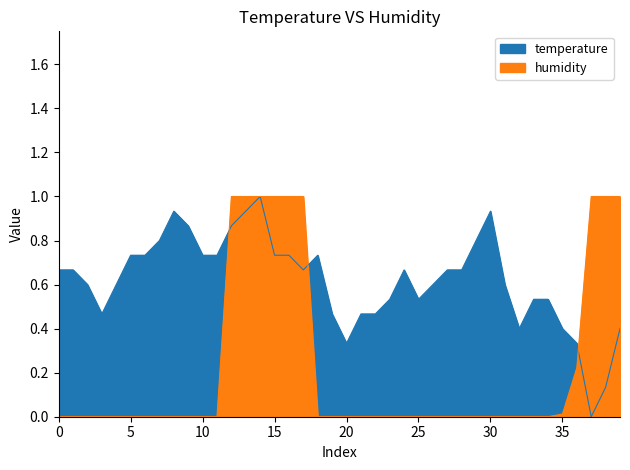

What is the difference between the maximum and minimum values in the temperature series?

1.0